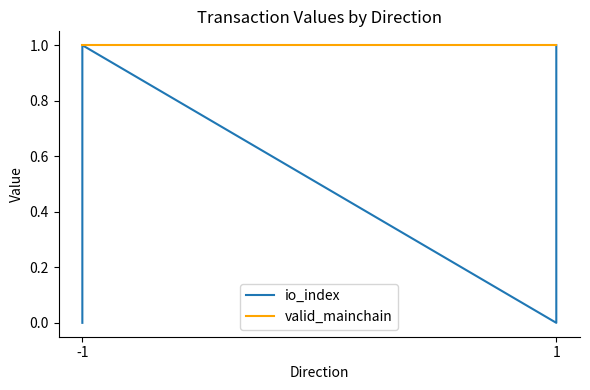

Rank the series at 1 from lowest to highest value.

io_index, valid_mainchain